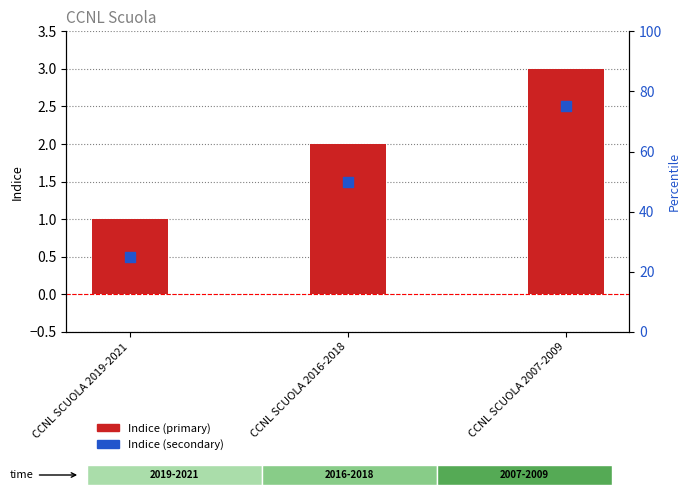

What are all the series names shown in the legend?

Indice (primary), Indice (secondary)